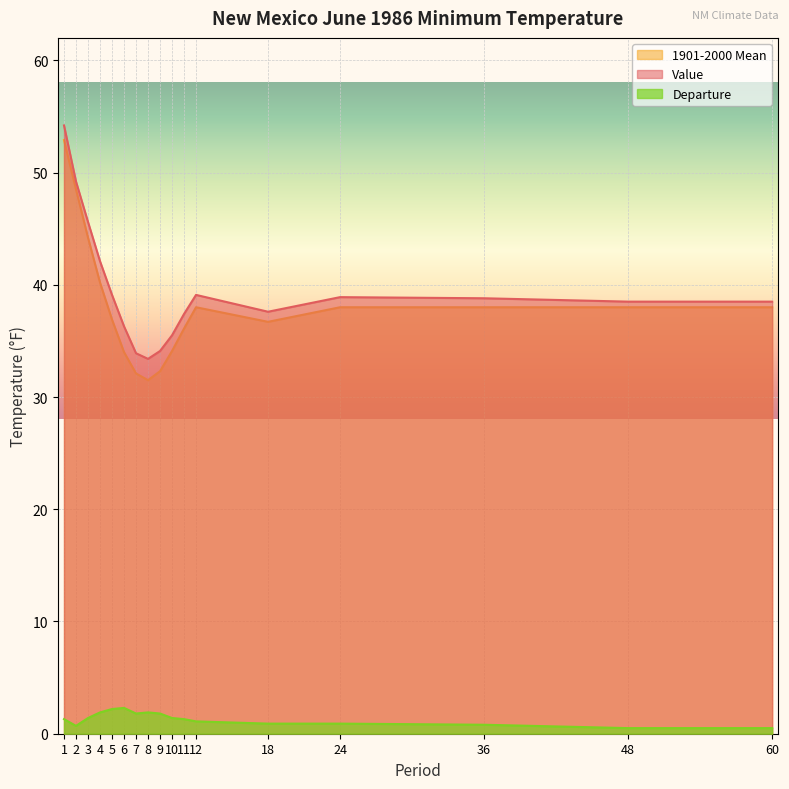

Is it true that Value equals 38.5 at 48?

True